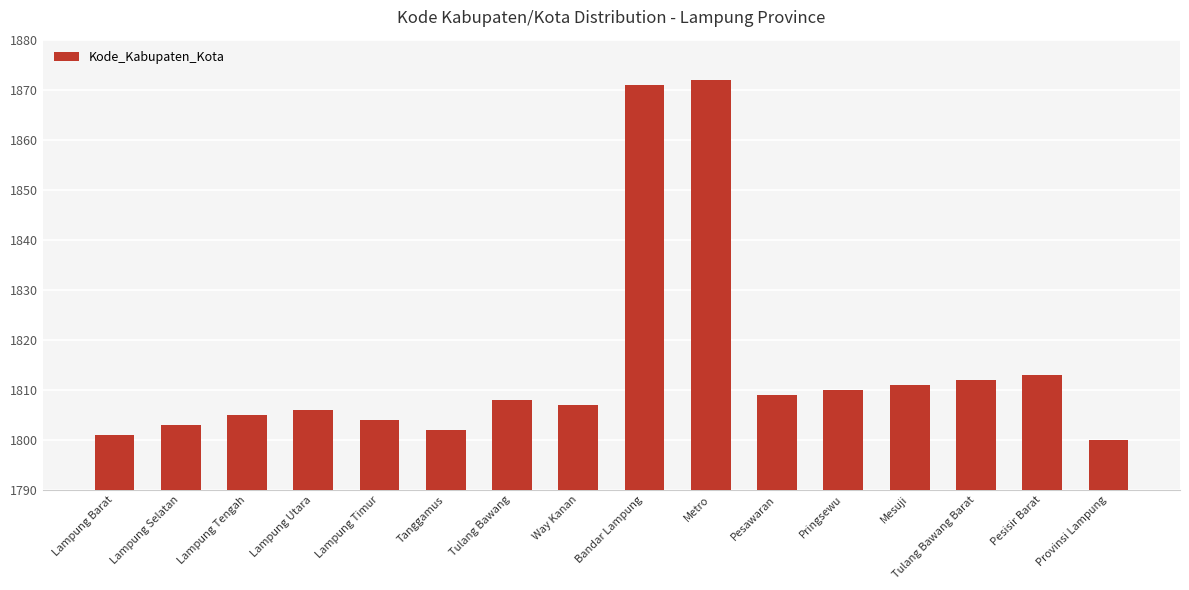

Which label corresponds to the largest value in the chart?

Metro